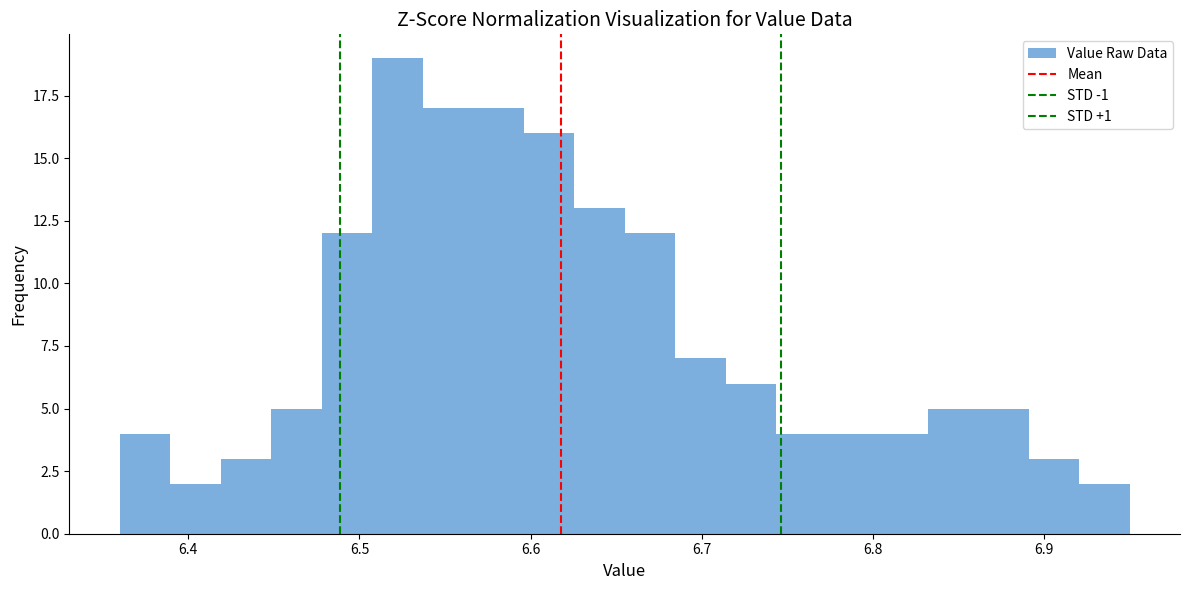

Read against the x-axis, roughly where is the centre of the tallest bar?

6.52